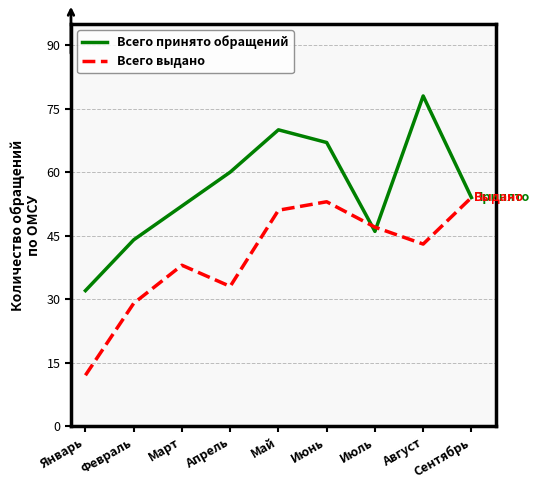

True or false: Всего выдано has a value of 14 at Июнь.

False